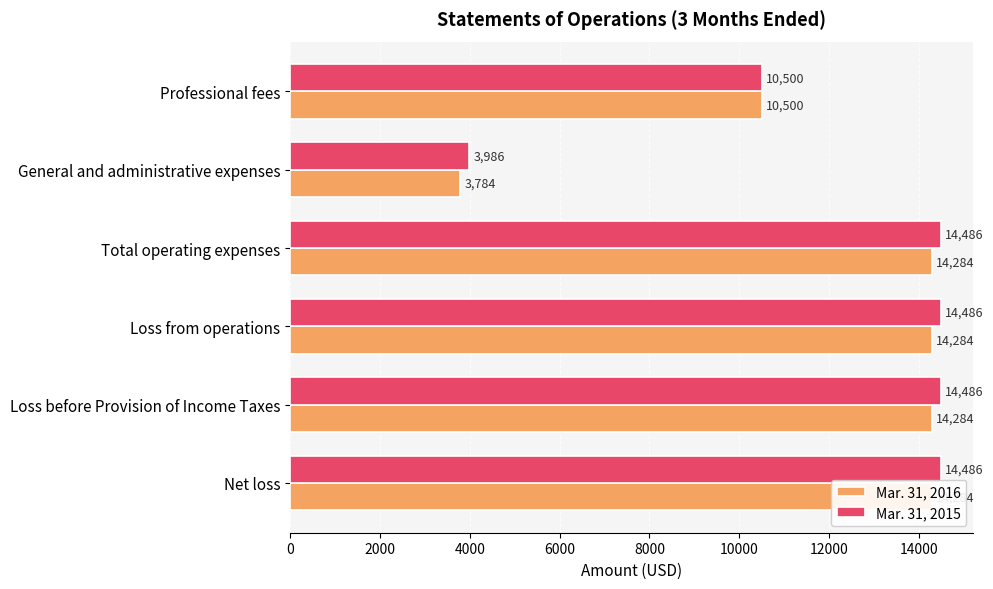

What is the difference between the maximum and second lowest values in the Mar. 31, 2016 series?

3784